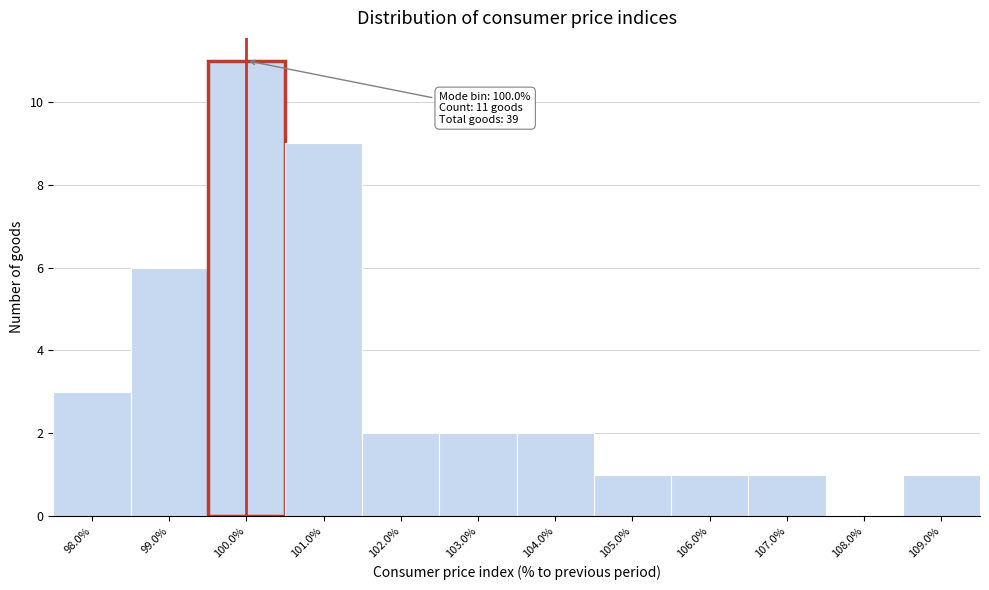

Which range on the x-axis has the tallest bar?

99.5 to 100.5